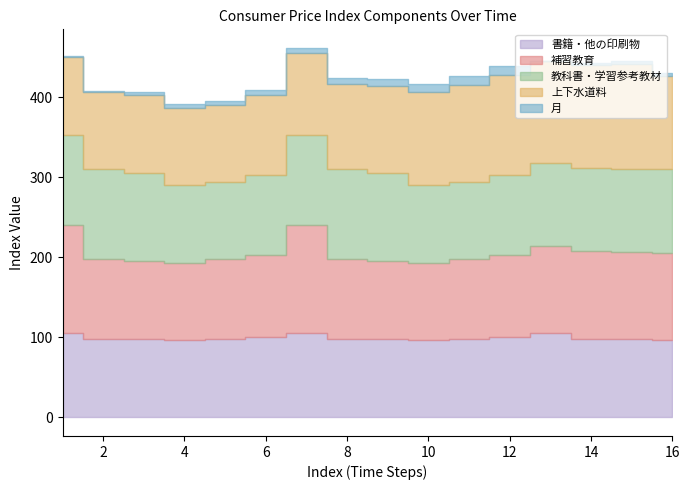

Where do 書籍・他の印刷物 and 教科書・学習参考教材 first cross each other?

4 and 5